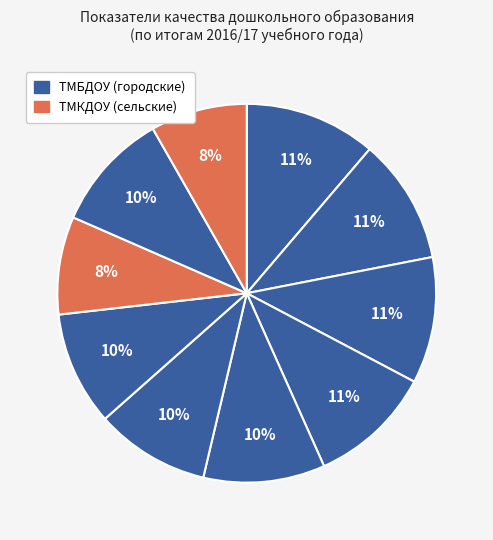

How many segments does this pie chart have?

10